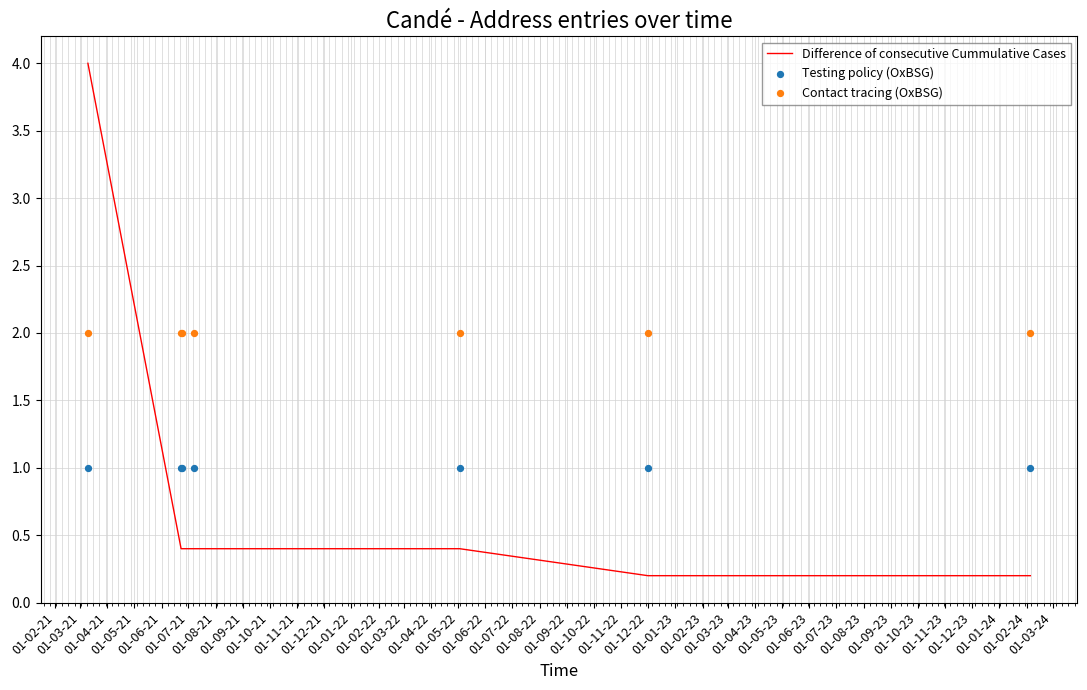

At how many categories does at least one series exceed 1?

7